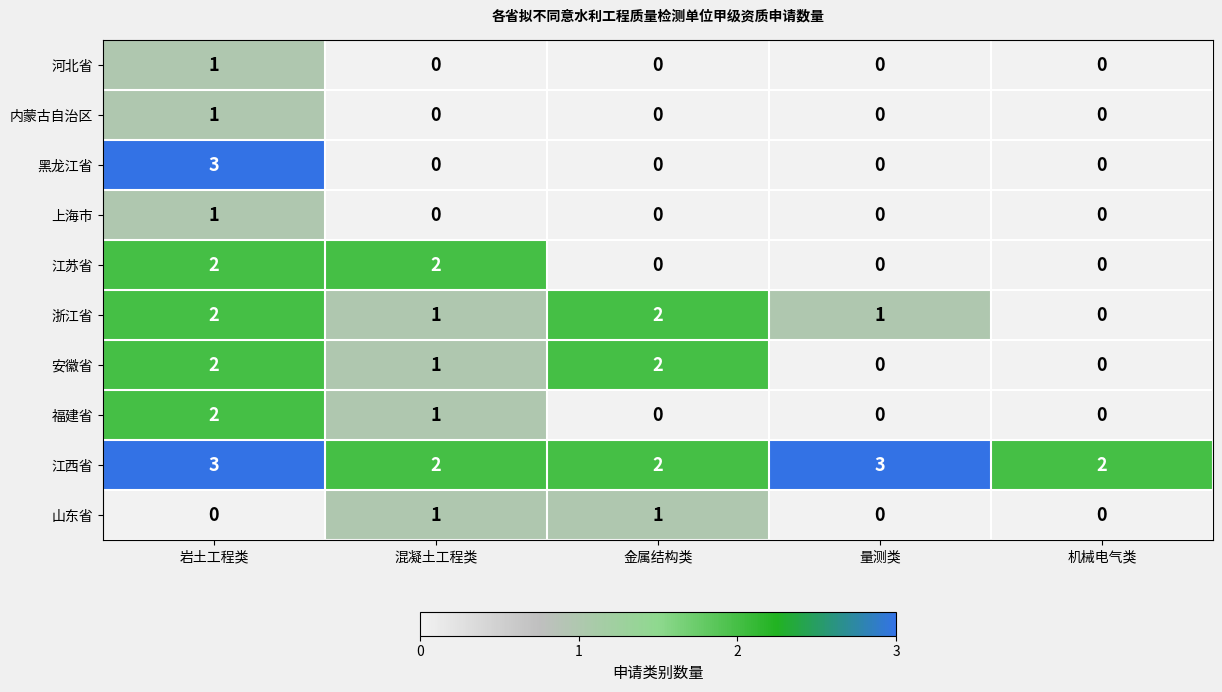

What is the sum of all 江西省 values?

12